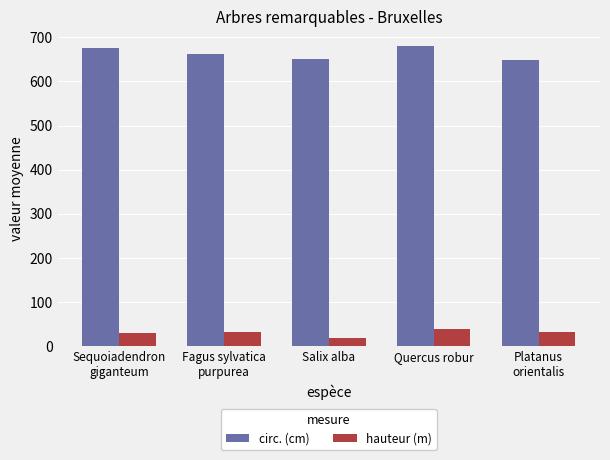

What are all the series names shown in the legend?

circ. (cm), hauteur (m)